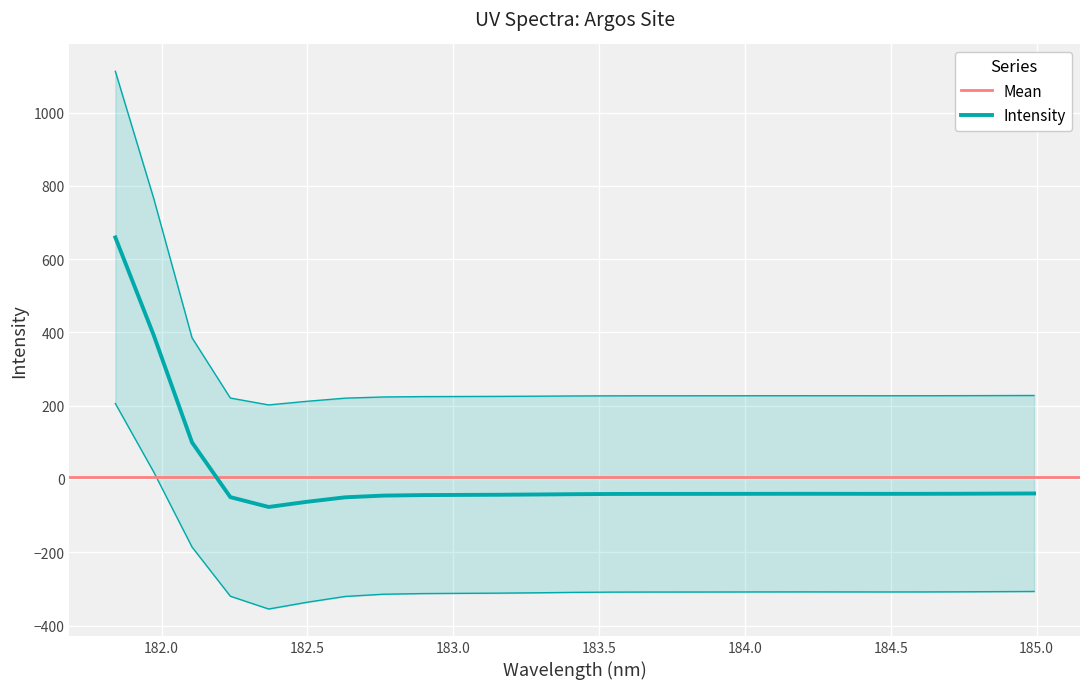

Does the chart display data point markers on the line(s)?

No